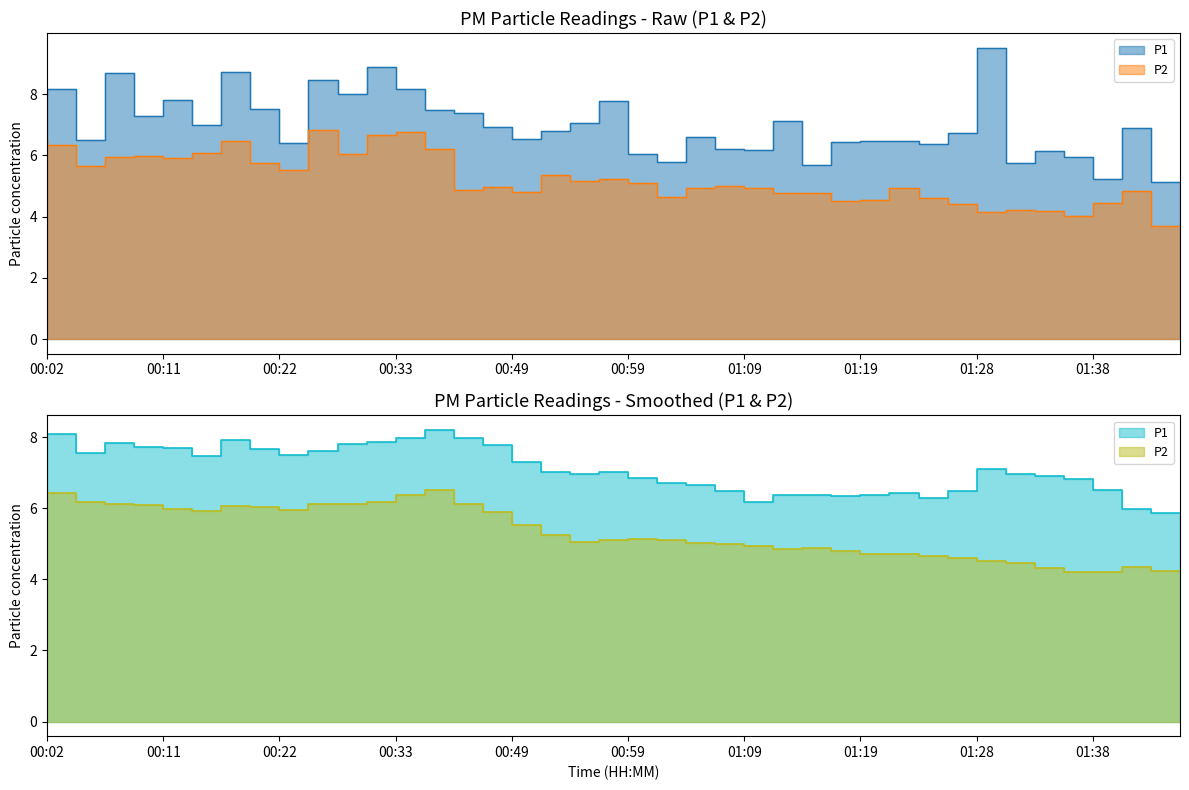

True or false: P2 and P1 cross at least once.

False